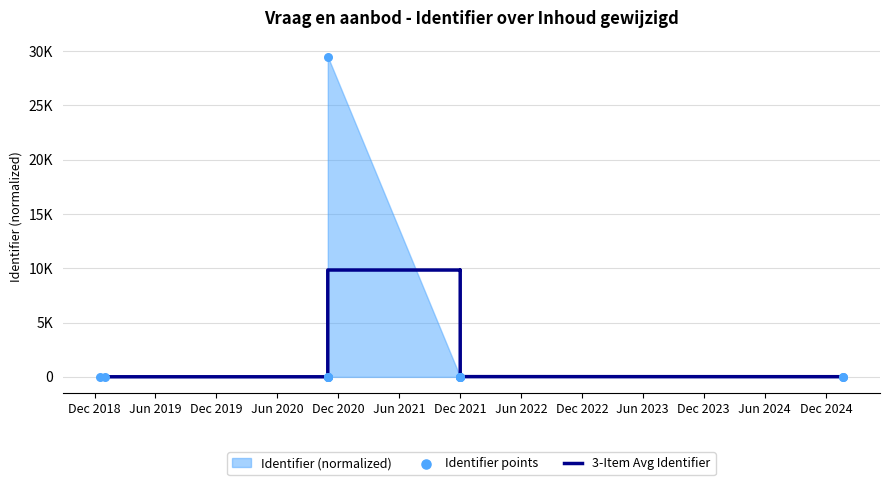

What is the total value across all series at Jun 2021?

28.0